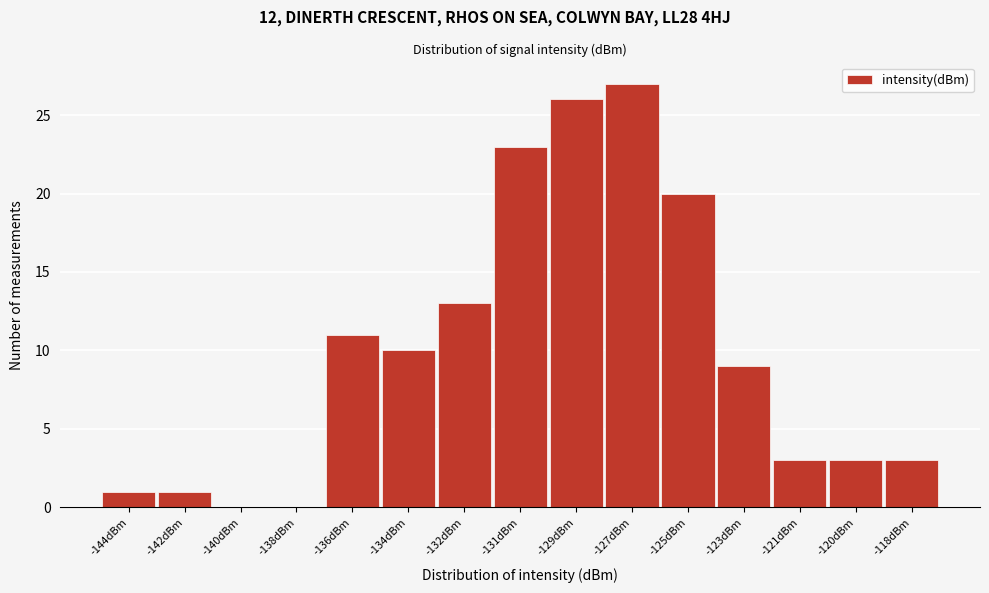

Reading right to left, extract all data points from this chart.

-118dBm=3	-120dBm=3	-121dBm=3	-123dBm=9	-125dBm=20	-127dBm=27	-129dBm=26	-131dBm=23	-132dBm=13	-134dBm=10	-136dBm=11	-138dBm=0	-140dBm=0	-142dBm=1	-144dBm=1